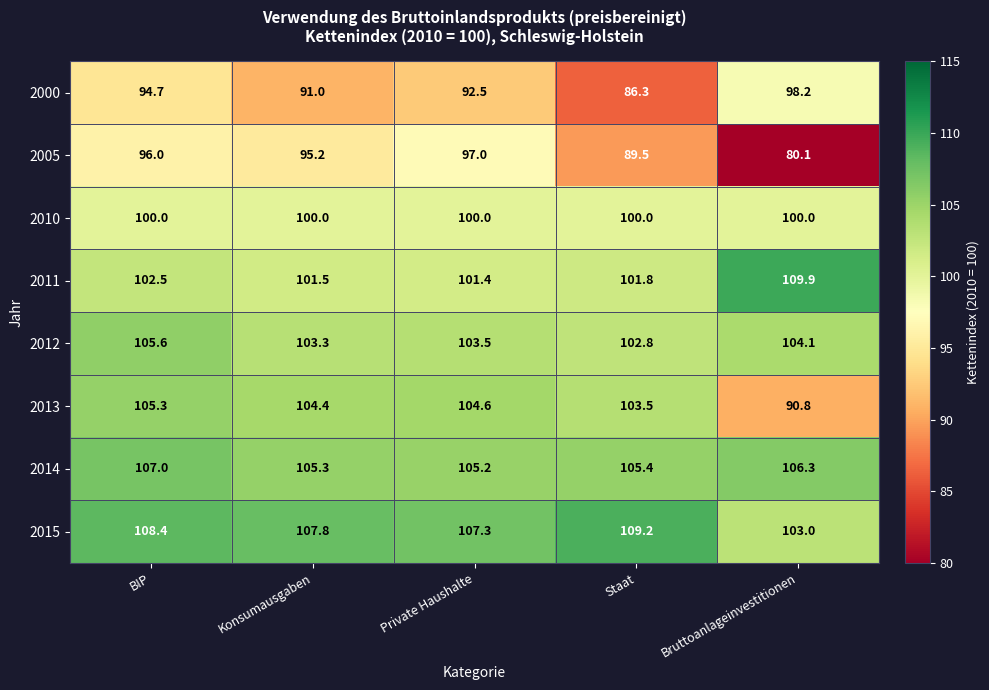

Read the 2011 value at Konsumausgaben.

101.5